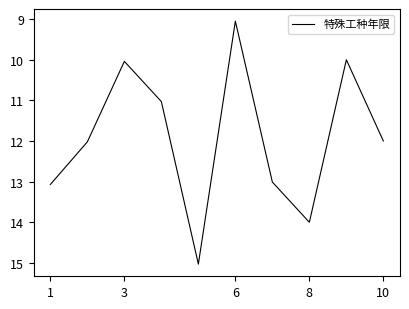

What is the difference between the maximum and minimum values?

6.0